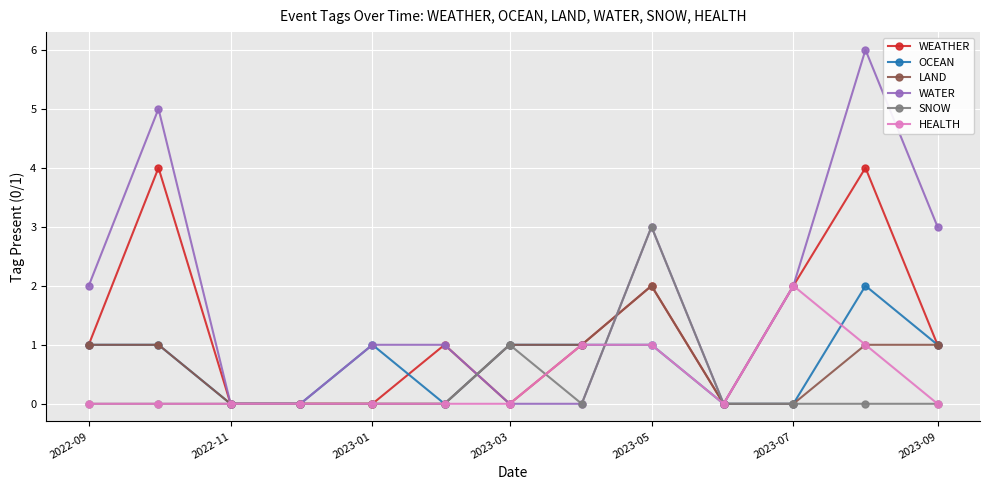

Which series has the largest total across all categories?

WATER